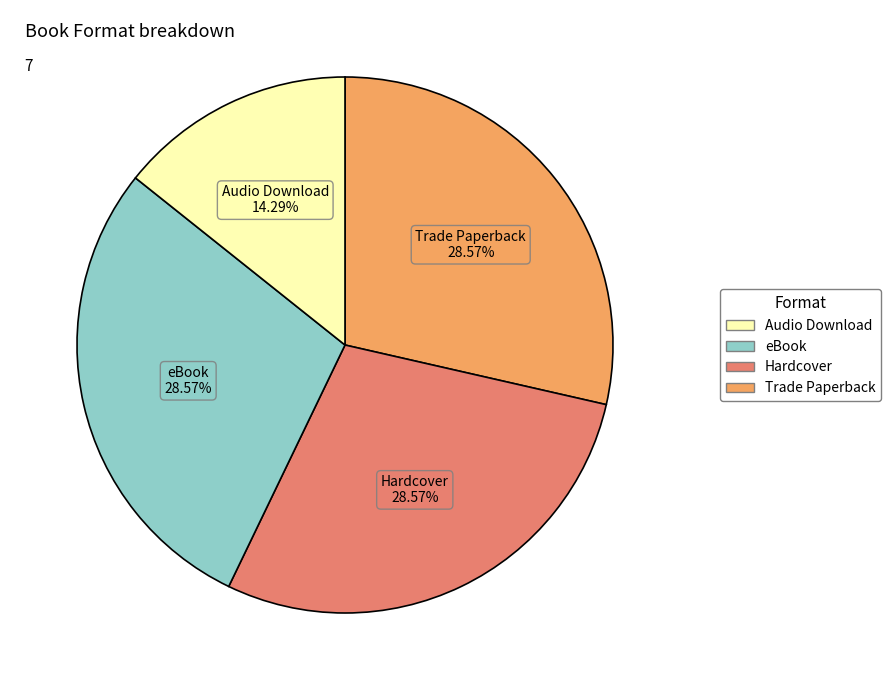

What is the ratio of the value at Audio Download to the value at eBook?

0.5